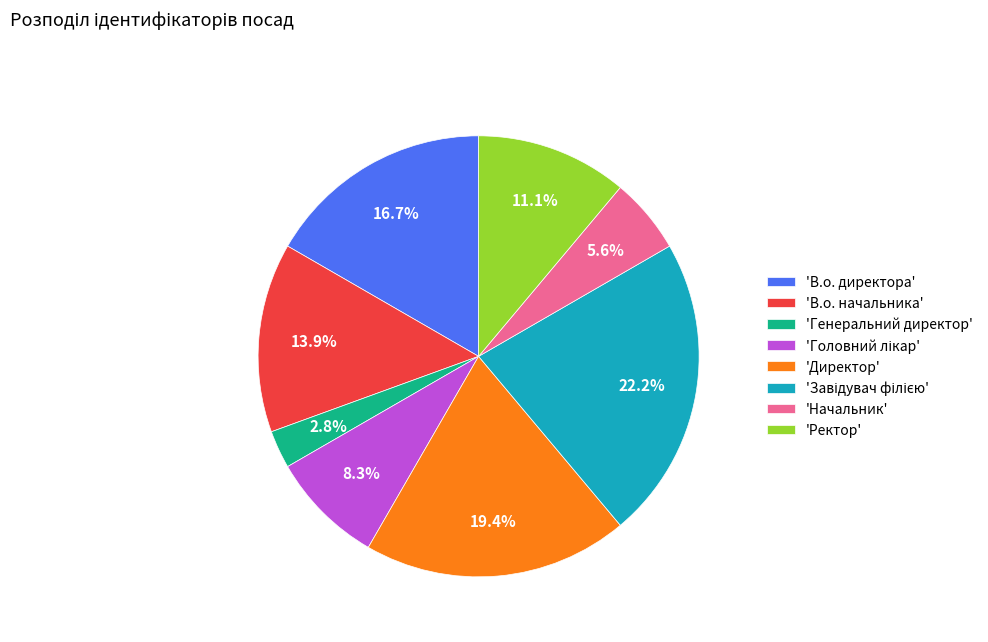

Approximately how many times larger is the value at 'В.о. начальника' compared to 'Начальник'?

2.5